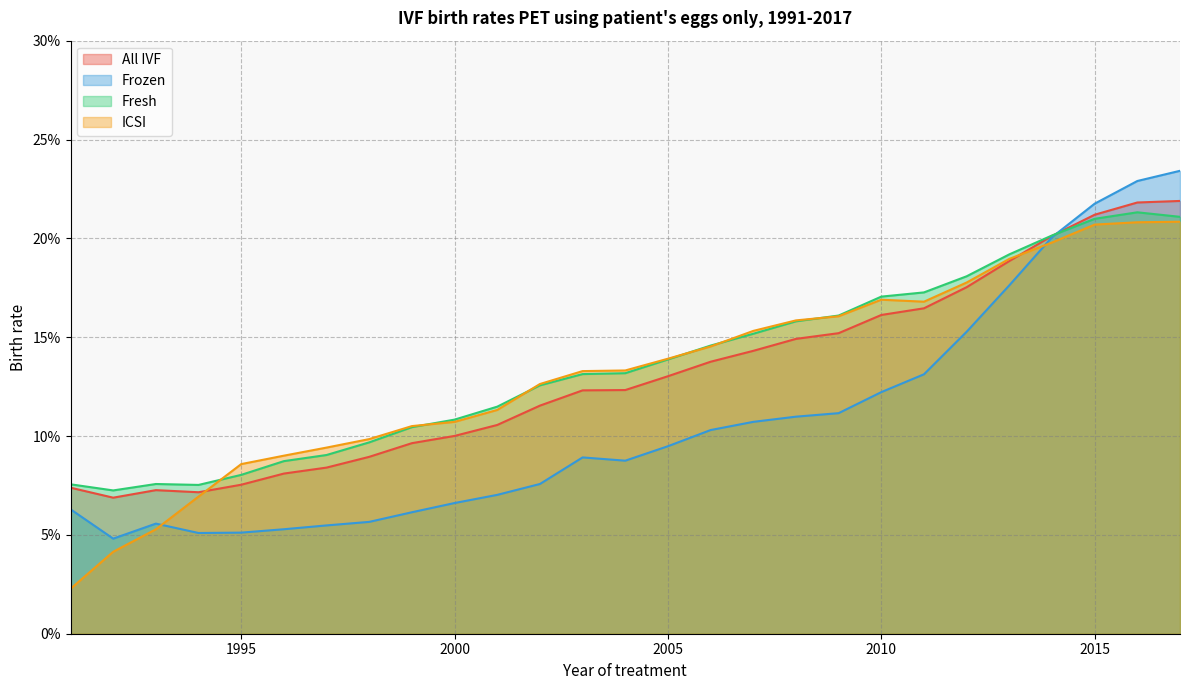

After their last crossing, which series has the higher values: ICSI or Frozen?

Frozen